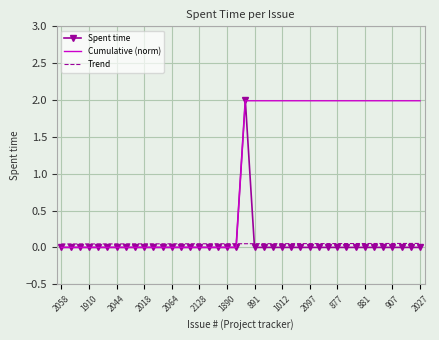

What is the maximum value shown in the chart?

2.0